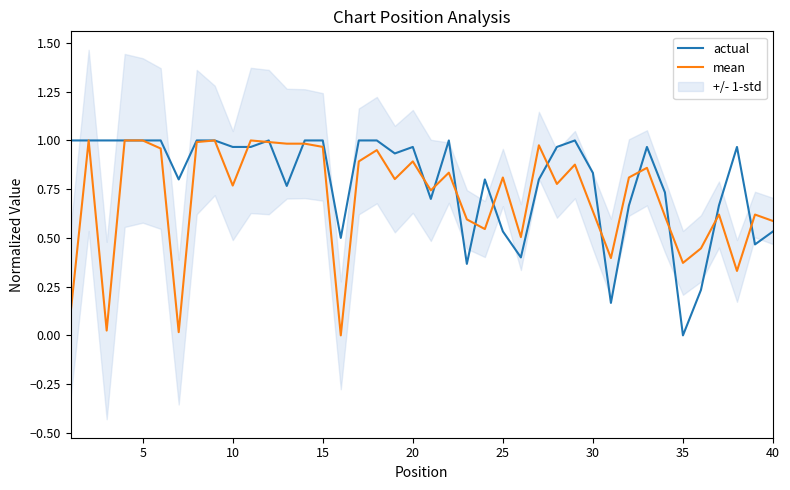

In mean, how many points are higher than both neighbors (excluding endpoints)?

12